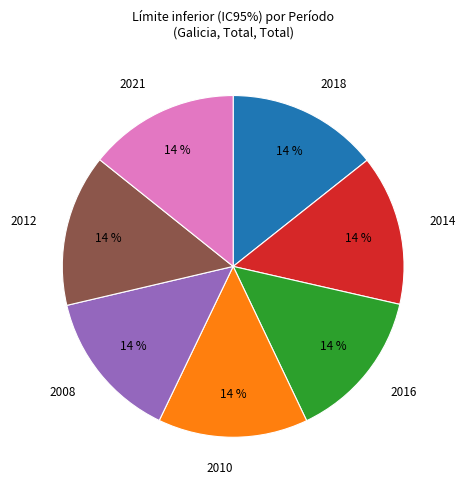

Approximately how many times larger is the value at 2008 compared to 2021?

1.0